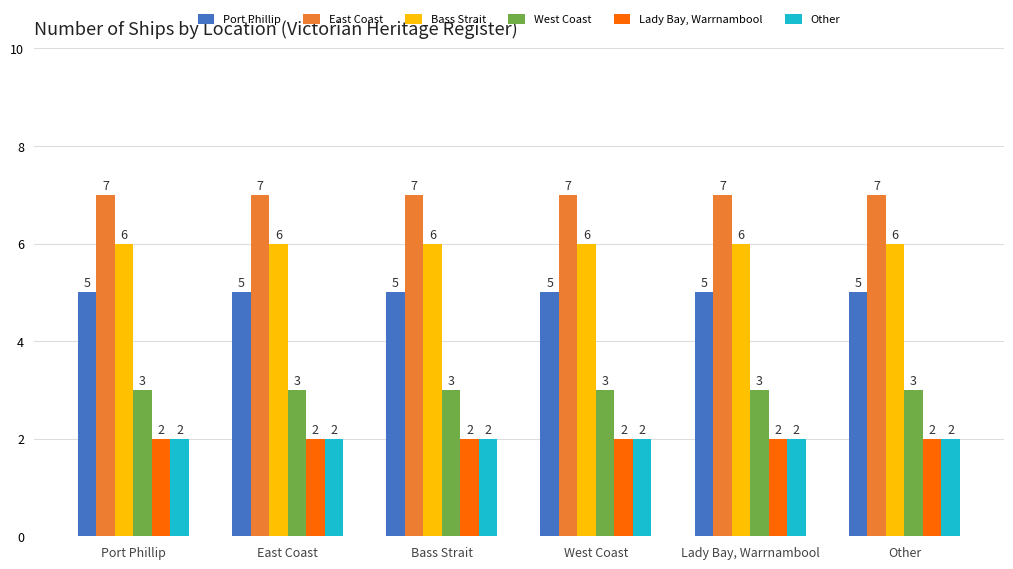

What is the average value of the East Coast series?

7